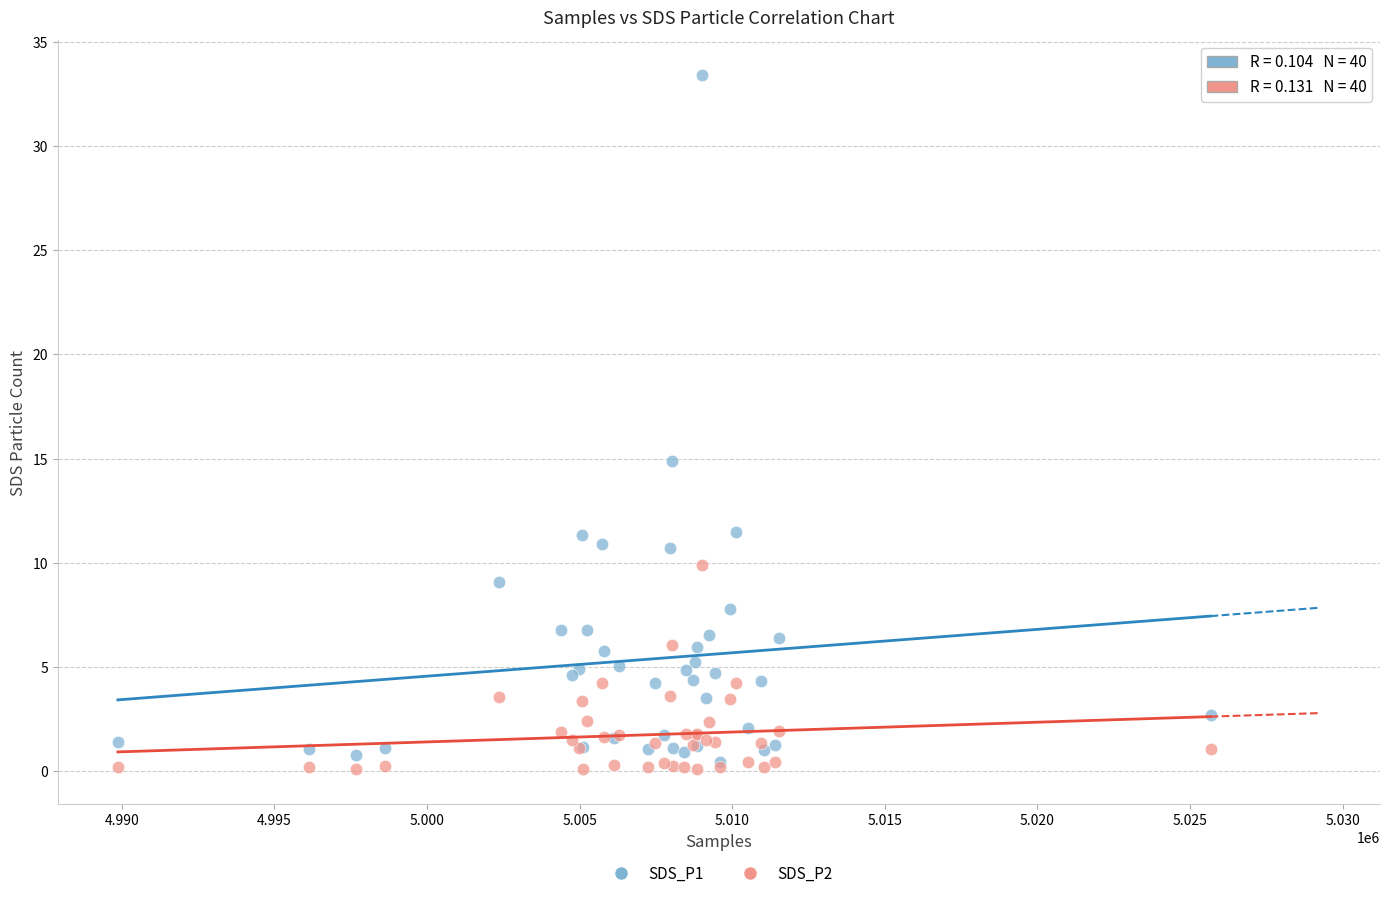

What are all the series names shown in the legend?

SDS_P1, SDS_P2